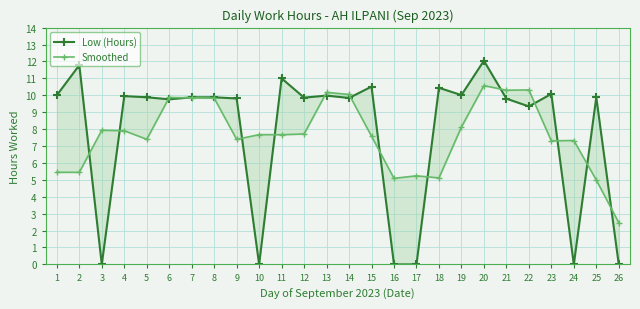

At 23, list the series in order from largest to smallest.

Low (Hours), Smoothed